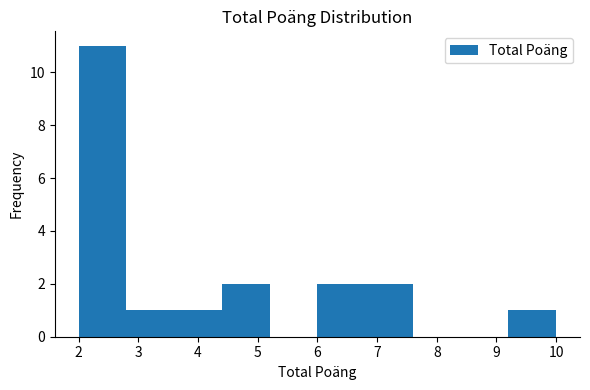

Reading left to right, transcribe this chart: for each bar, give the range it covers on the x-axis and its height. The values are not printed on the chart, so give them approximately, as read against the axis.

2.0 to 2.8: 11
2.8 to 3.6: 1
3.6 to 4.4: 1
4.4 to 5.2: 2
5.2 to 6.0: 0
6.0 to 6.8: 2
6.8 to 7.6: 2
7.6 to 8.4: 0
8.4 to 9.2: 0
9.2 to 10.0: 1